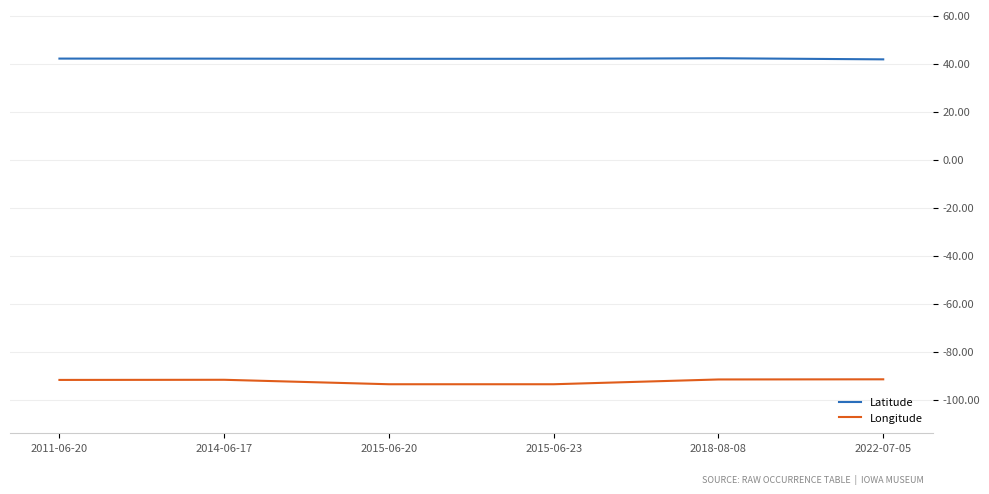

The Longitude series shows -93.6 at 2015-06-23. True or false?

True